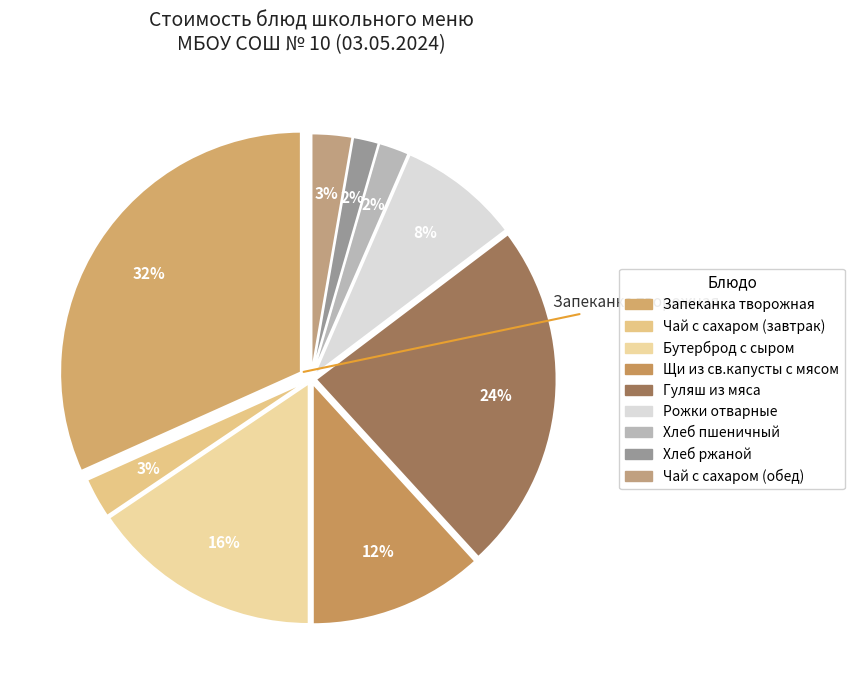

Which has a higher value, Хлеб ржаной or Рожки отварные?

Рожки отварные